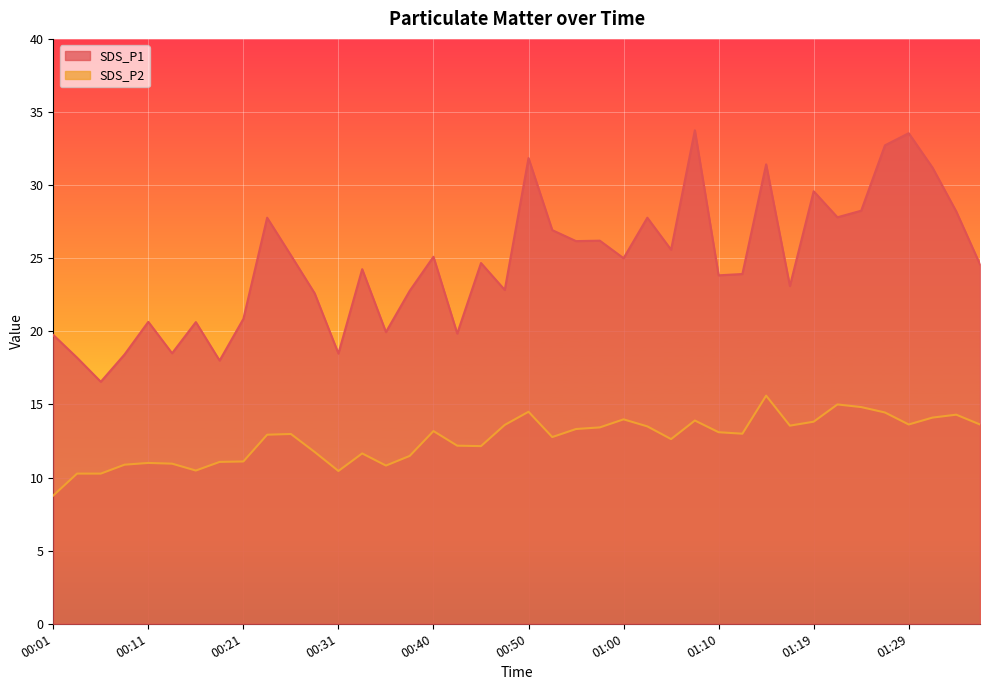

What is the sum of all SDS_P2 values?

505.0